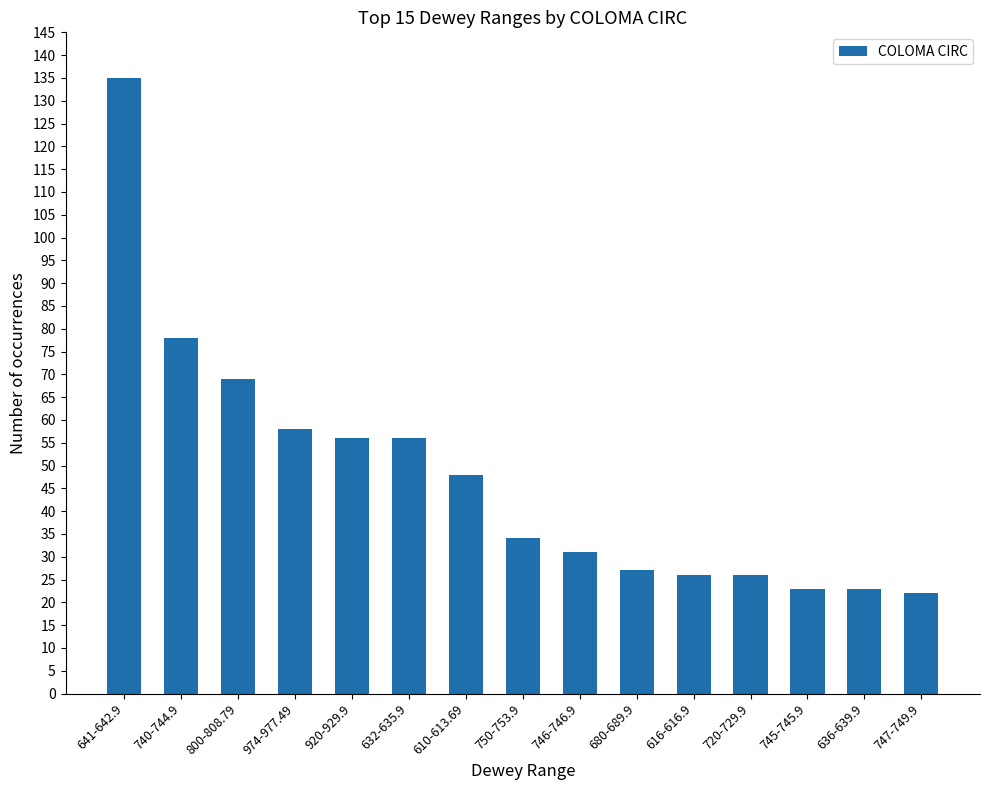

The chart shows a value of 31 at 746-746.9. True or false?

True